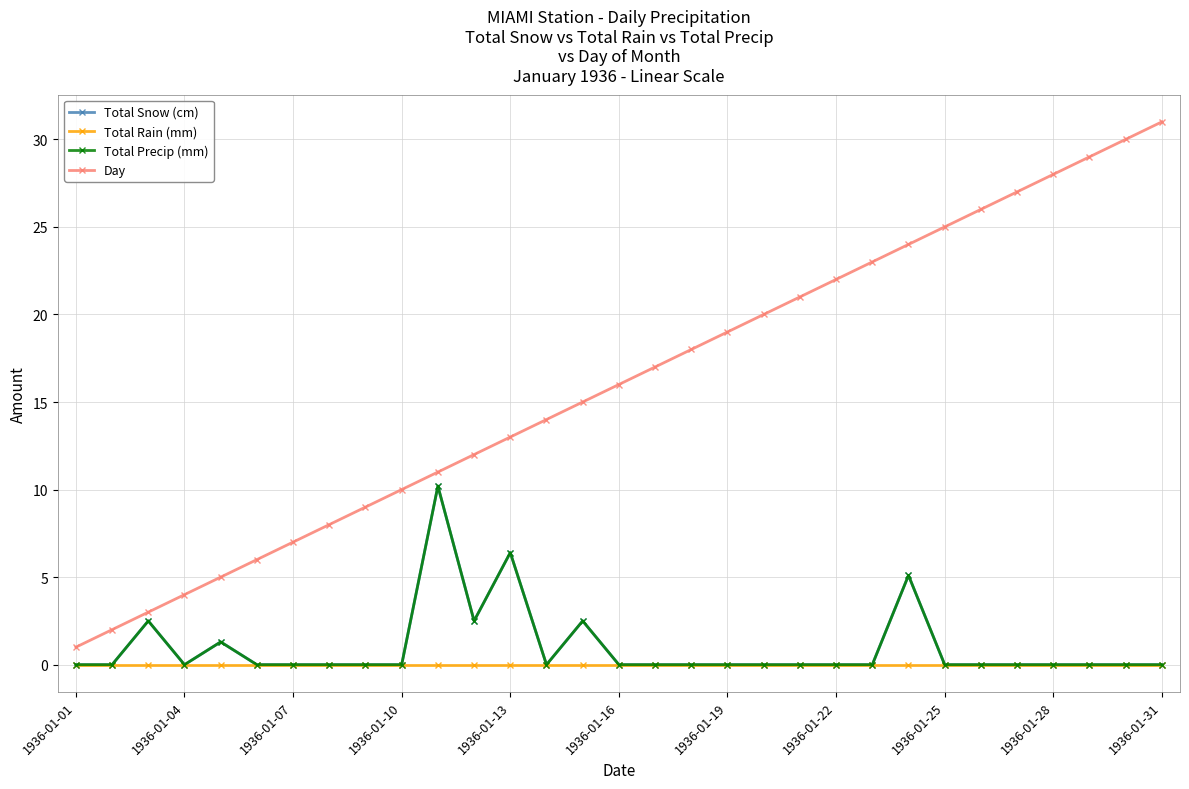

Which series has the largest range (max minus min)?

Day